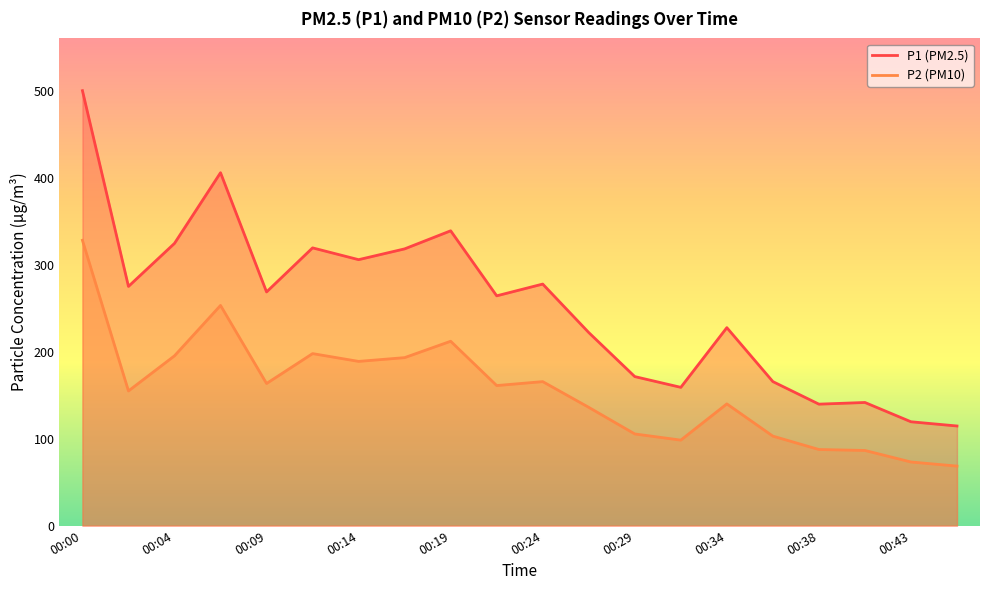

Which series has the largest range (max minus min)?

P1 (PM2.5)